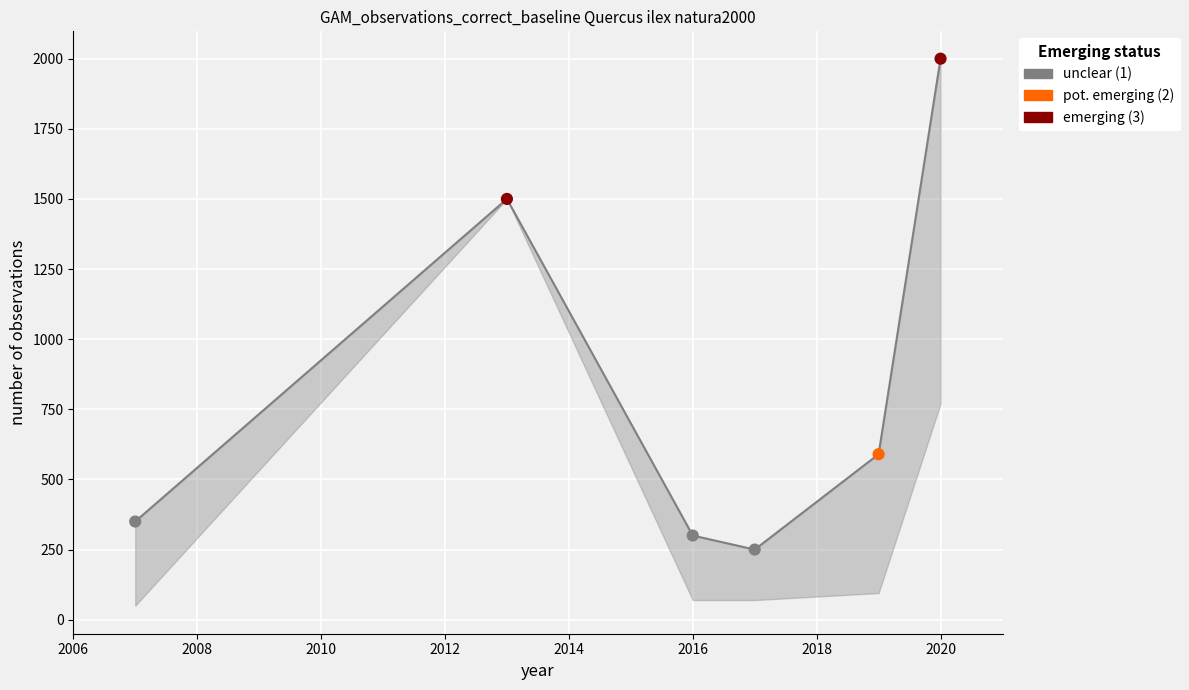

At how many categories does at least one series exceed 1352?

2